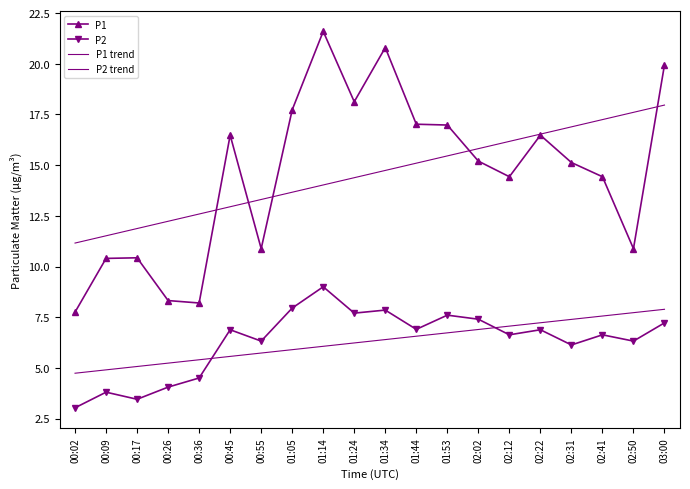

At which label does P1 trend reach its peak?

03:00